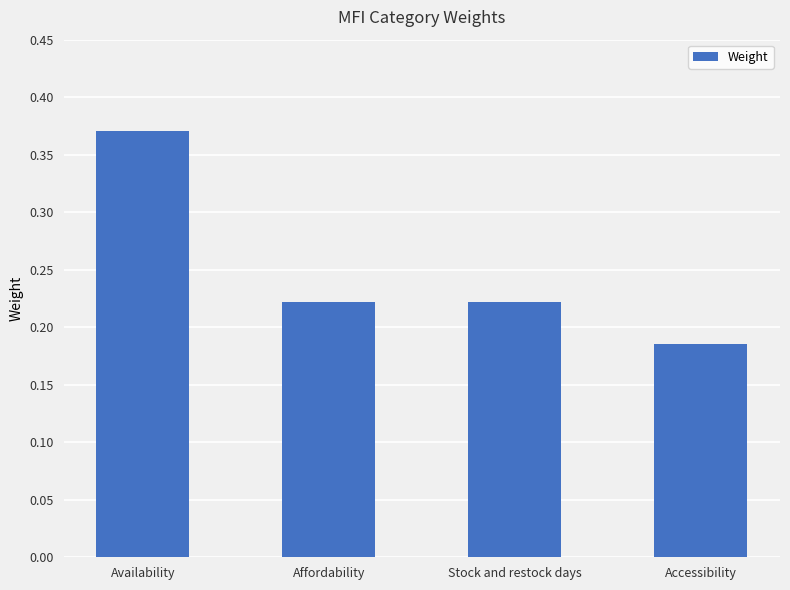

How many series are shown in this chart?

1